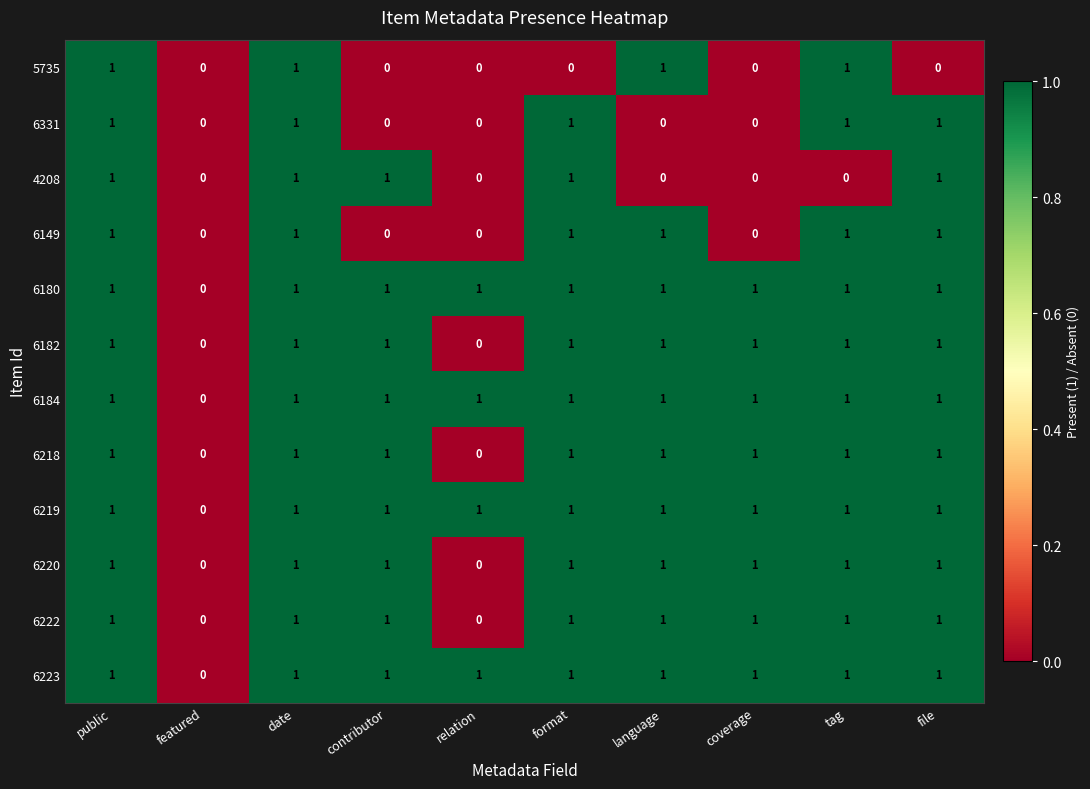

What is the sum of all 4208 values?

5